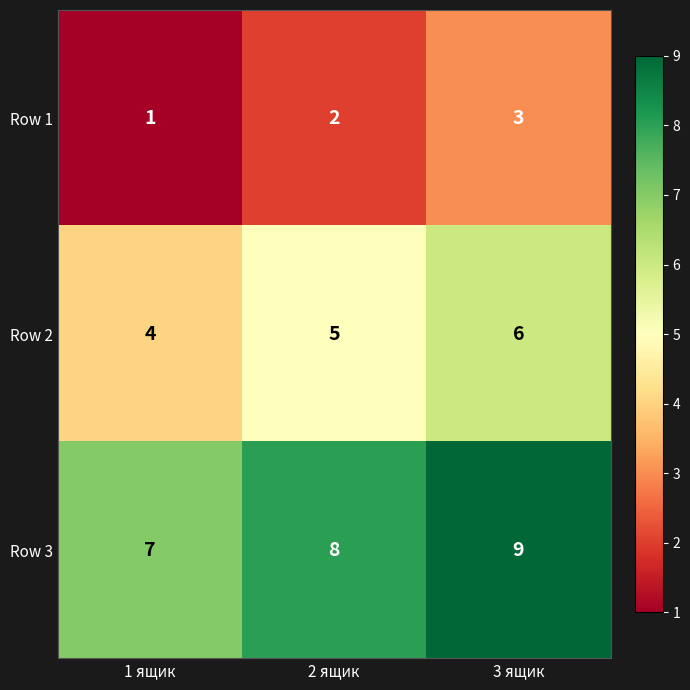

Reading right to left, transcribe all the data shown in this chart.

Row 1: 3 ящик=3	2 ящик=2	1 ящик=1
Row 2: 3 ящик=6	2 ящик=5	1 ящик=4
Row 3: 3 ящик=9	2 ящик=8	1 ящик=7